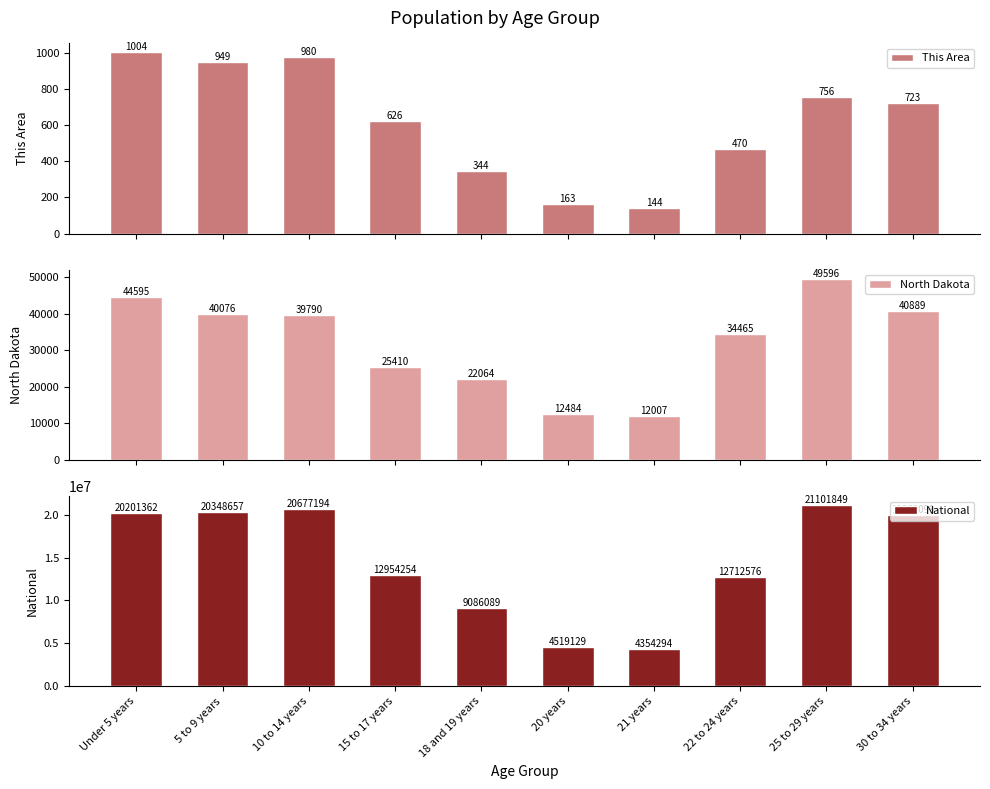

Which has a higher value, 25 to 29 years or 15 to 17 years?

25 to 29 years